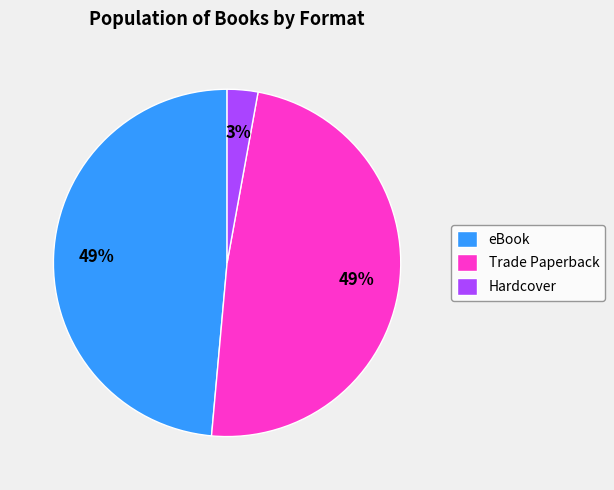

To the nearest percent, what is the combined percentage of Hardcover and eBook?

51%